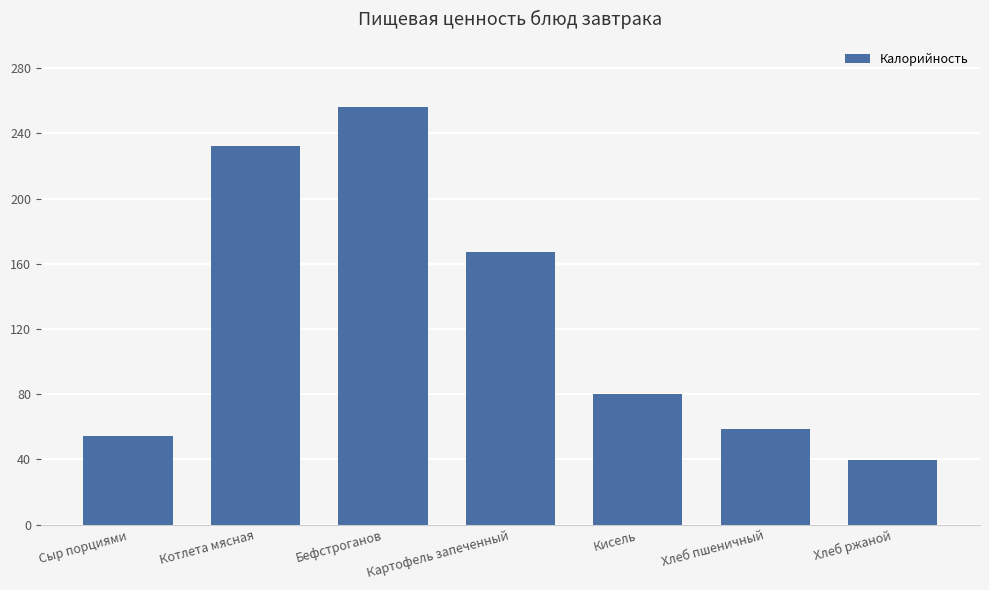

What position from the left is Хлеб ржаной?

7